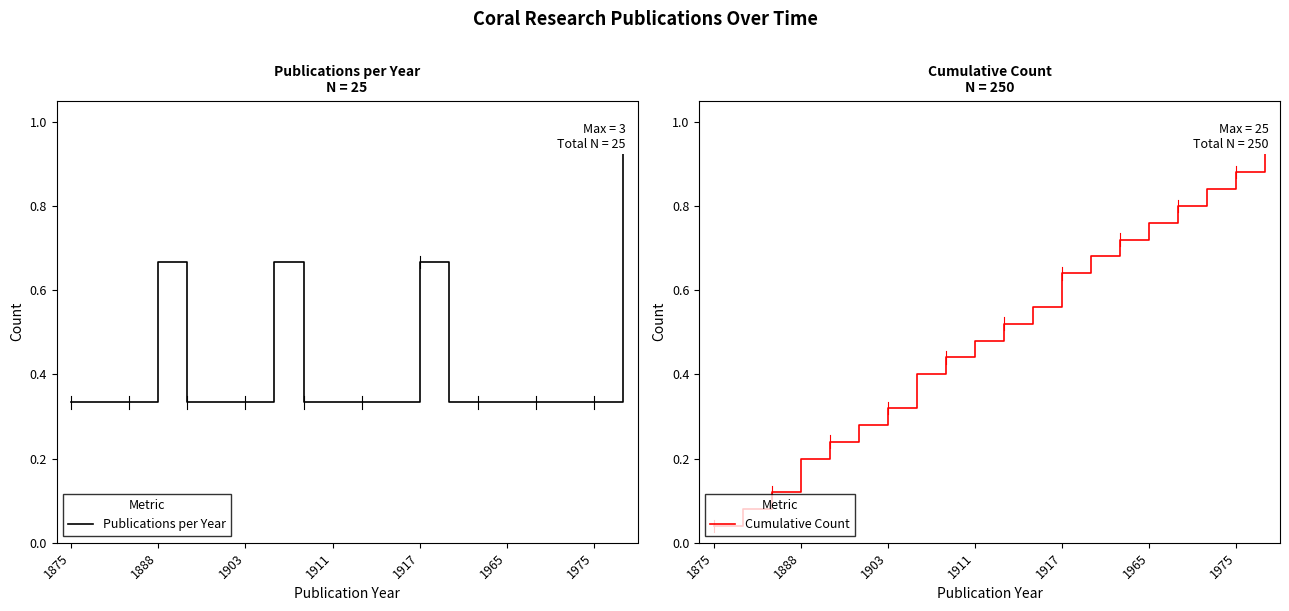

Is it true that Publications per Year equals 0.6 at 1903?

False